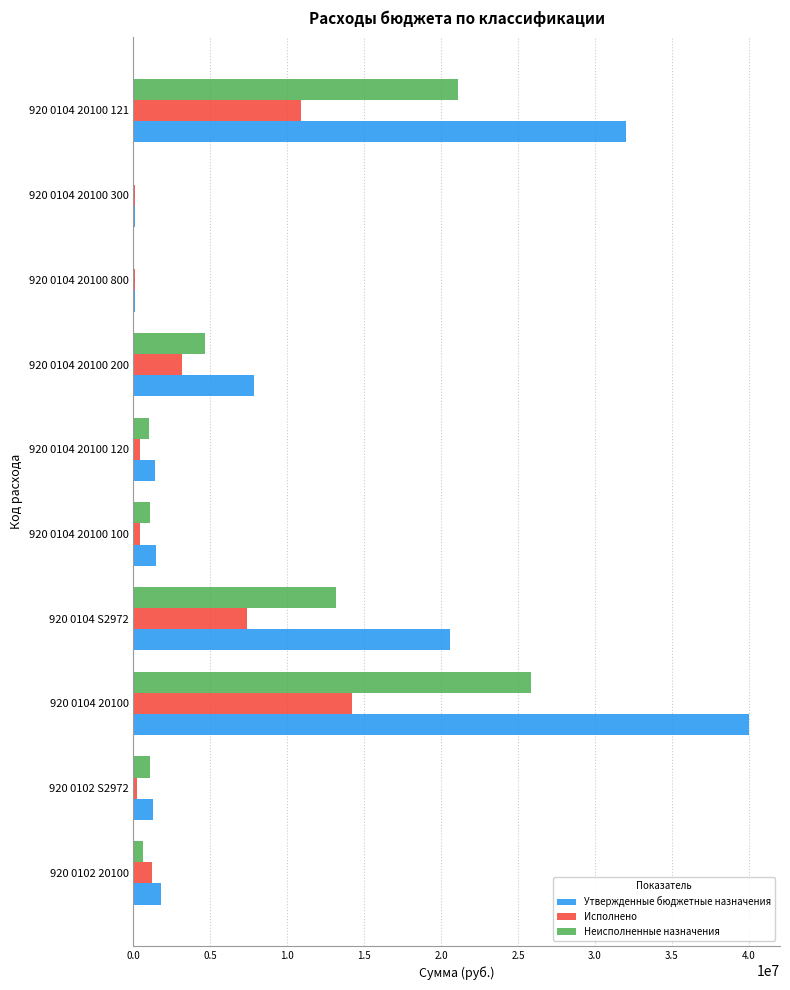

What is the maximum value for Неисполненные назначения?

25817695.0